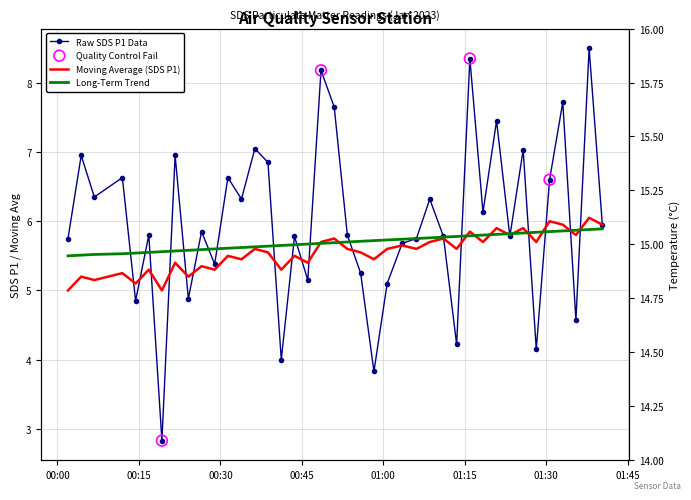

Which series contains the highest Y value?

SDS_P1